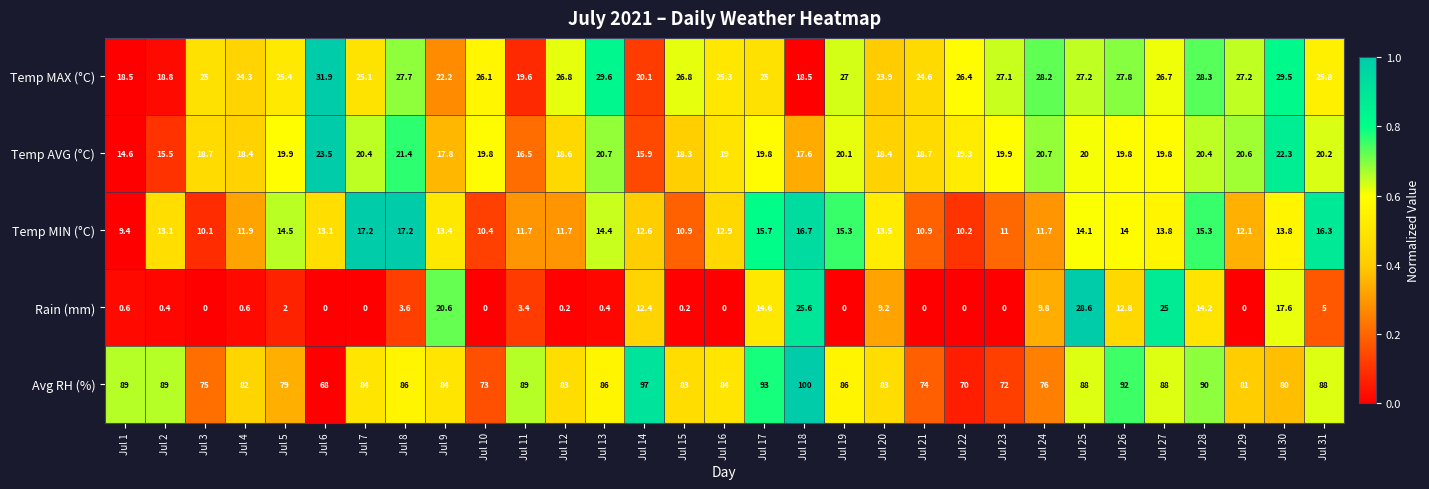

Which category has the lowest value in the Temp MIN (°C) series?

Jul 1